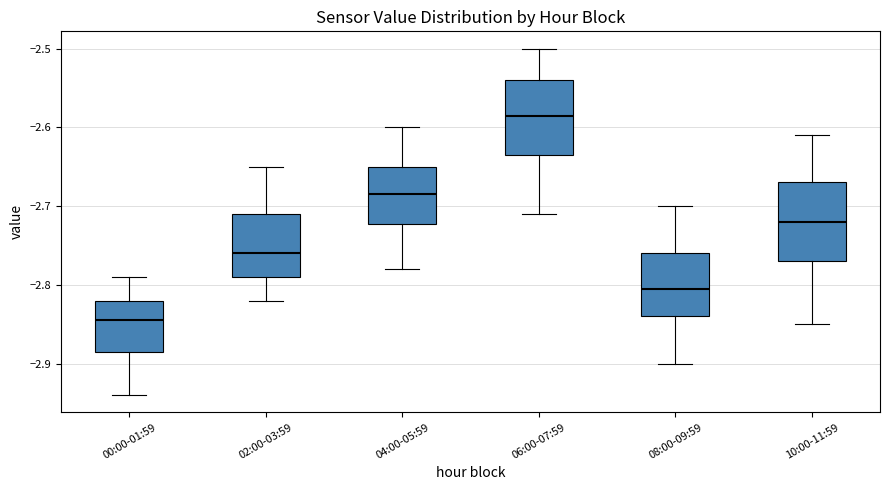

Reading left to right, read every box against the y-axis: the position of its median line, the range the box covers, and the ends of its whiskers. The values are not printed on the chart, so give them approximately, as read against the axis.

00:00-01:59: median -2.84, box -2.88 to -2.82, whiskers -2.94 to -2.79
02:00-03:59: median -2.76, box -2.79 to -2.71, whiskers -2.82 to -2.65
04:00-05:59: median -2.68, box -2.72 to -2.65, whiskers -2.78 to -2.60
06:00-07:59: median -2.58, box -2.63 to -2.54, whiskers -2.71 to -2.50
08:00-09:59: median -2.80, box -2.84 to -2.76, whiskers -2.90 to -2.70
10:00-11:59: median -2.72, box -2.77 to -2.67, whiskers -2.85 to -2.61